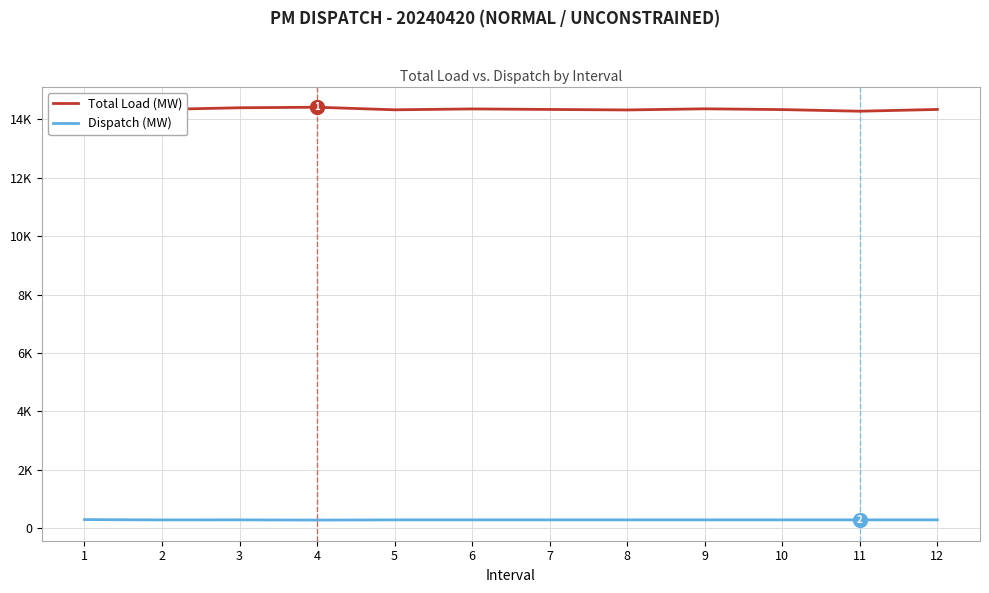

Reading left to right, extract all data points from this chart.

Total Load (MW): 1=14321.7	2=14327.7	3=14384.7	4=14402.7	5=14314.7	6=14344.7	7=14326.7	8=14309.7	9=14348.7	10=14321.7	11=14266.7	12=14326.7
Dispatch (MW): 1=304.4	2=293.3	3=295.0	4=287.7	5=294.6	6=294.6	7=294.6	8=294.6	9=294.6	10=294.6	11=294.6	12=294.6